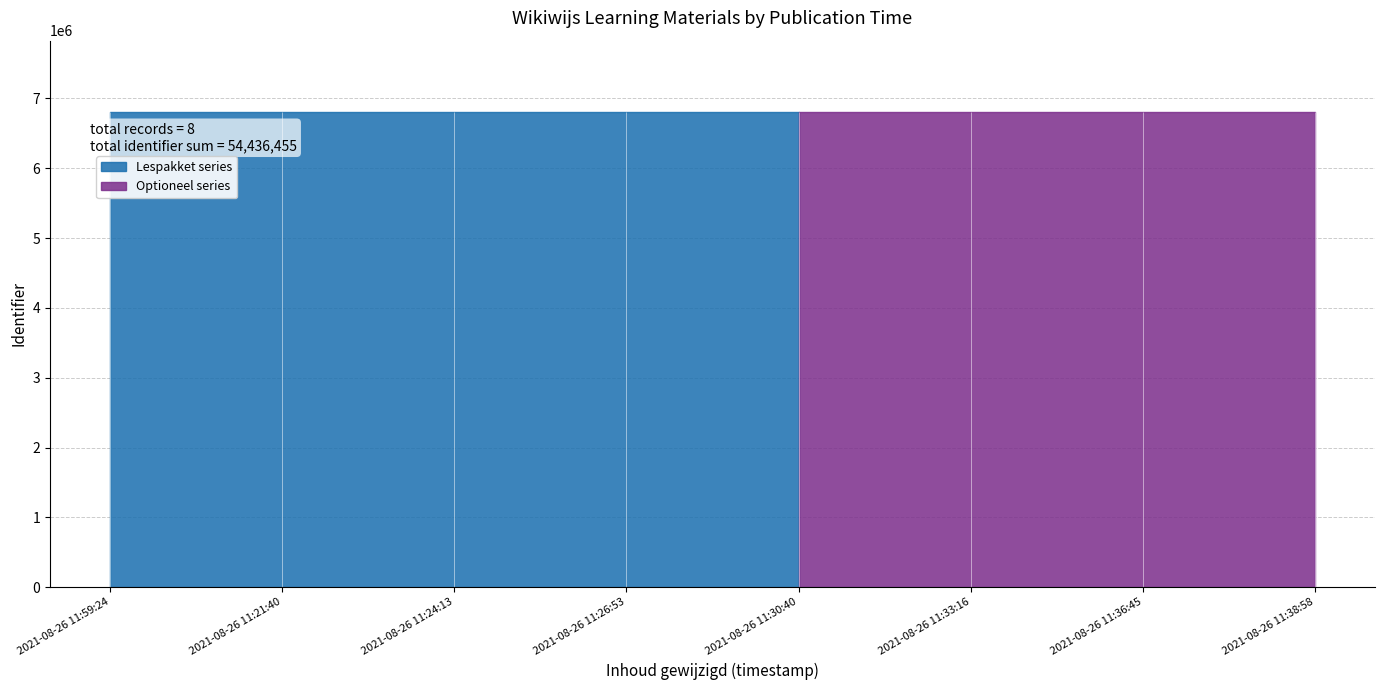

Reading left to right, list all the values displayed in this chart.

6804577	6804355	6804578	6804582	6804586	6804588	6804593	6804596